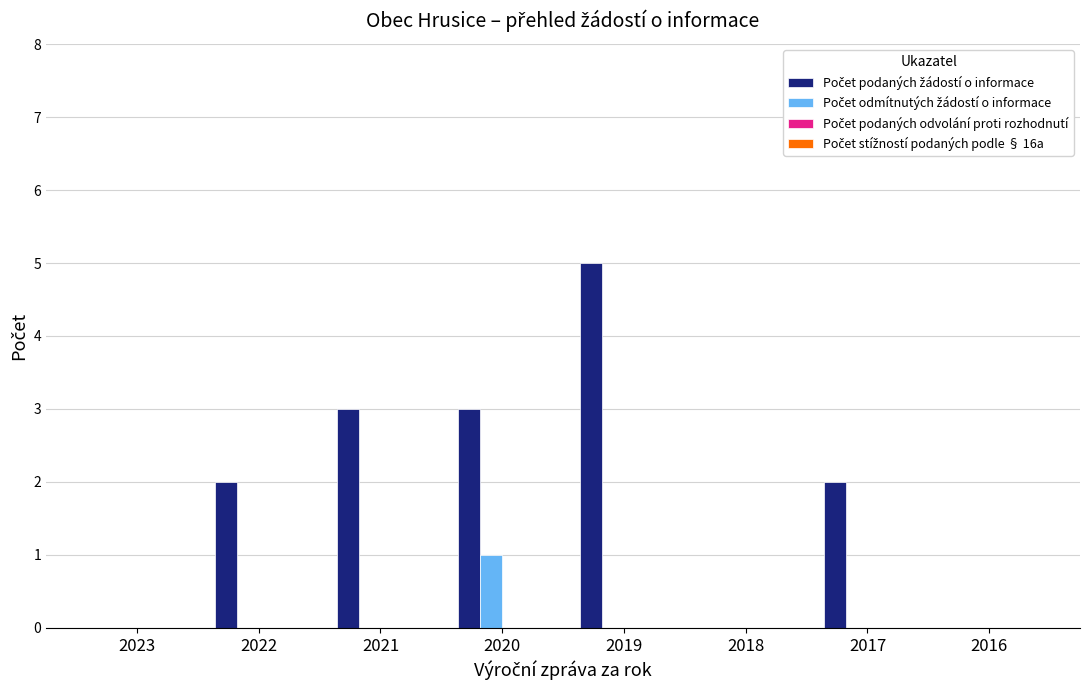

What is the greatest value displayed?

5